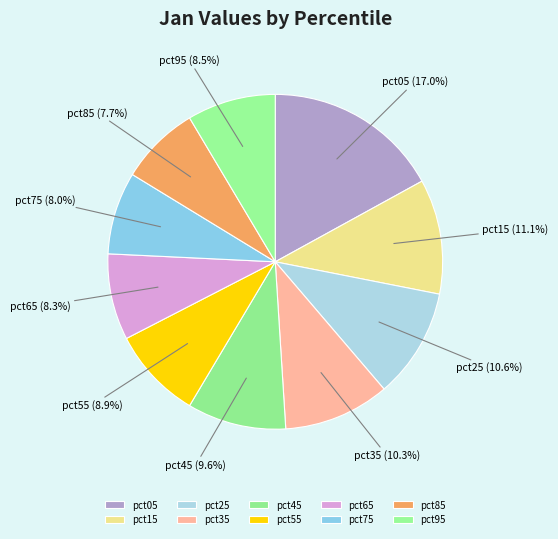

How many slices are in this pie chart?

10